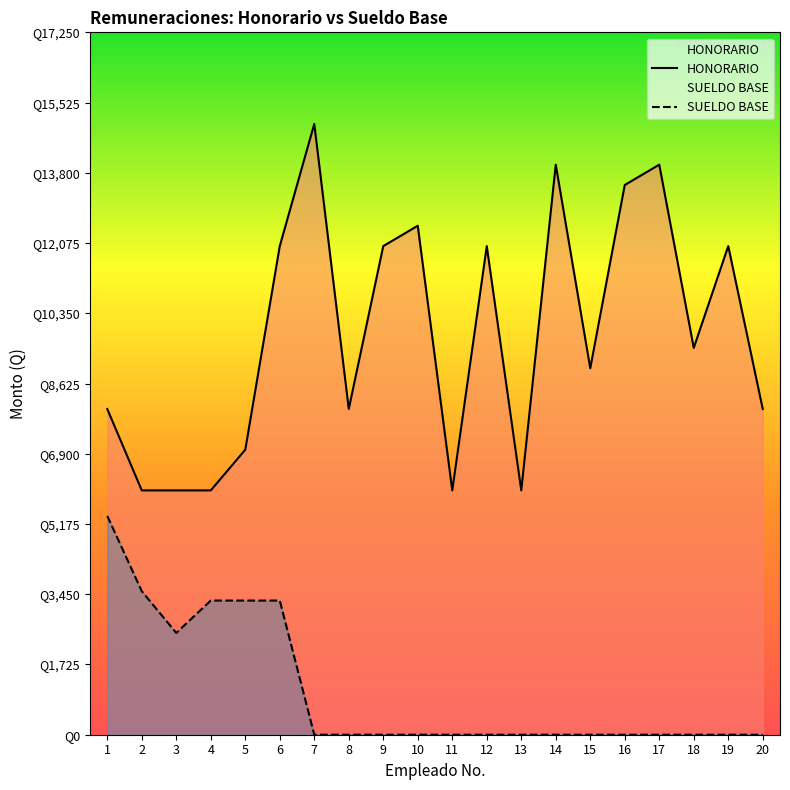

Reading right to left, list all the values displayed in this chart.

HONORARIO: 20=8000	19=12000	18=9500	17=14000	16=13500	15=9000	14=14000	13=6000	12=12000	11=6000	10=12500	9=12000	8=8000	7=15000	6=12000	5=7000	4=6000	3=6000	2=6000	1=8000
SUELDO BASE: 20=0	19=0	18=0	17=0	16=0	15=0	14=0	13=0	12=0	11=0	10=0	9=0	8=0	7=0	6=3295	5=3295	4=3295	3=2500	2=3525	1=5373